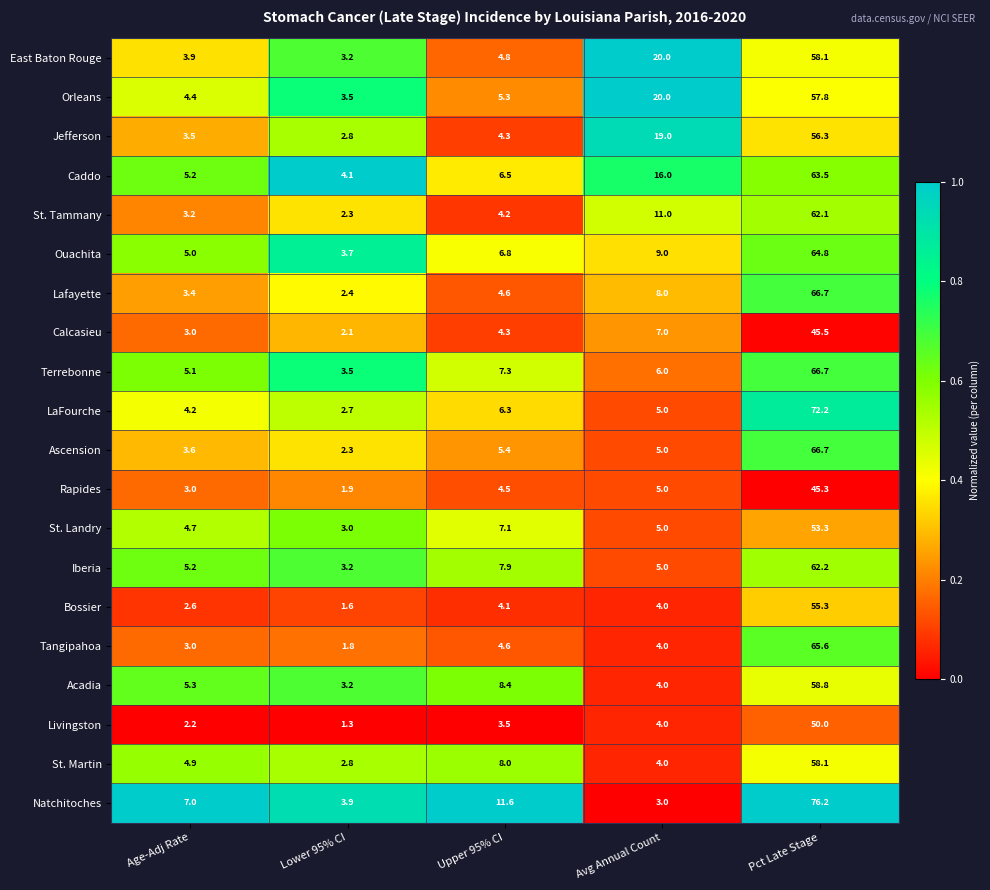

What is the difference between the highest and lowest values at Pct Late Stage?

30.9